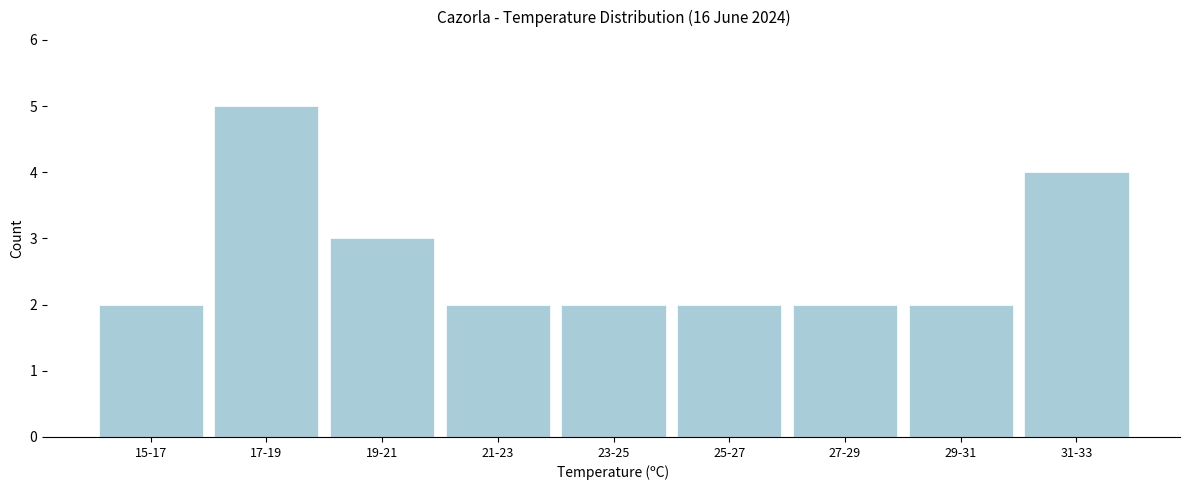

Reading left to right, what are all the values shown in this chart?

15-17=2	17-19=5	19-21=3	21-23=2	23-25=2	25-27=2	27-29=2	29-31=2	31-33=4